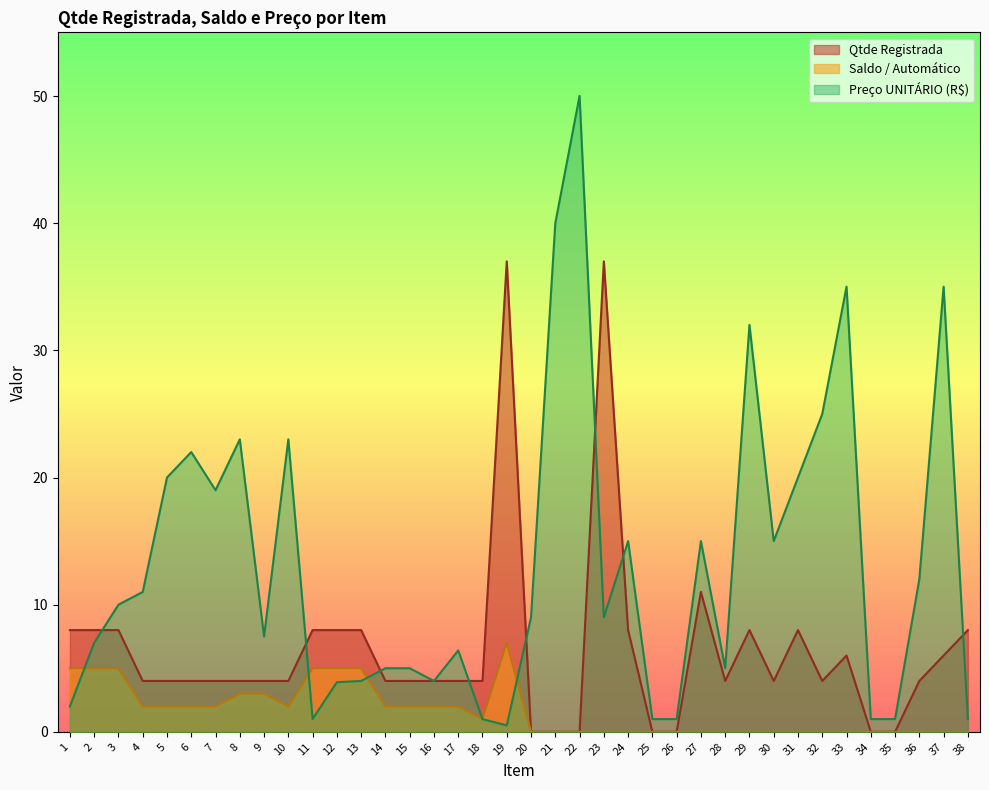

At how many categories does at least one series exceed 7?

28